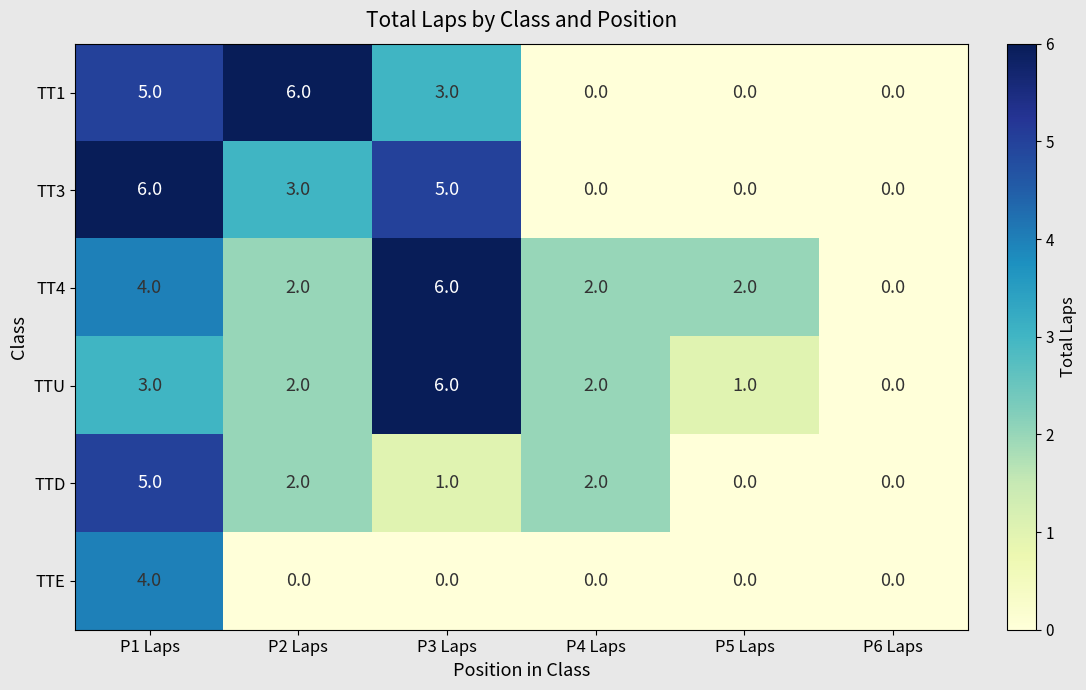

Which series changed the most between P3 Laps and P4 Laps?

TT3